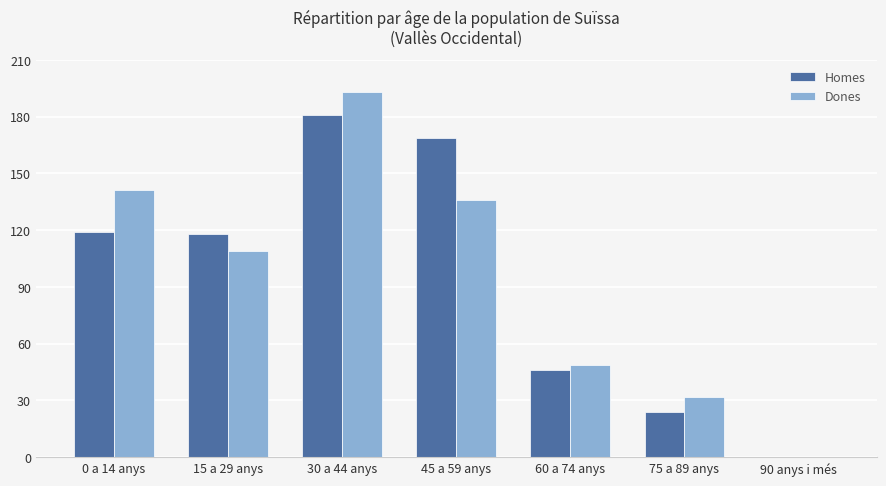

What is the sum of the Homes values at 60 a 74 anys and 75 a 89 anys?

70